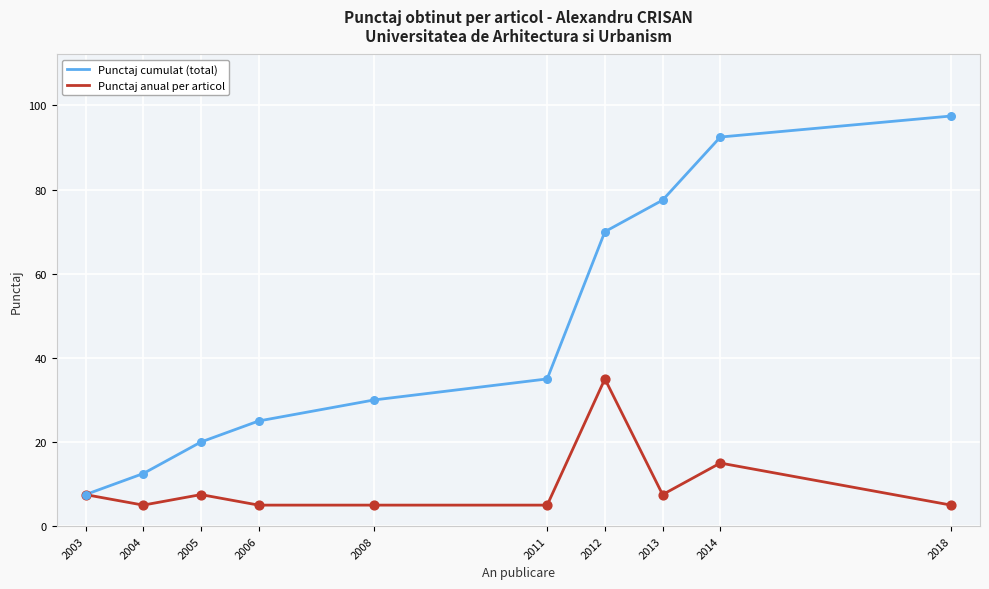

What is the total value across all series at 2018?

102.5